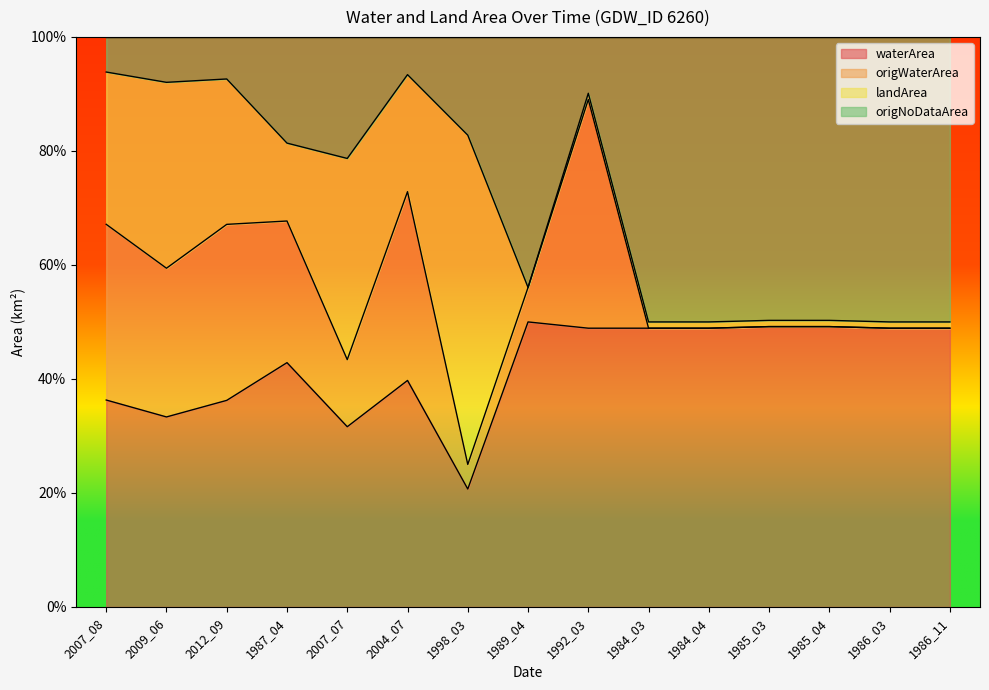

Reading right to left, extract all data points from this chart.

waterArea: 0.5	0.5	0.5	0.5	0.5	0.5	0.5	0.5	0.2	0.4	0.3	0.4	0.4	0.3	0.4
origNoDataArea: 0.5	0.5	0.5	0.5	0.5	0.5	0.9	0.6	0.8	0.9	0.8	0.8	0.9	0.9	0.9